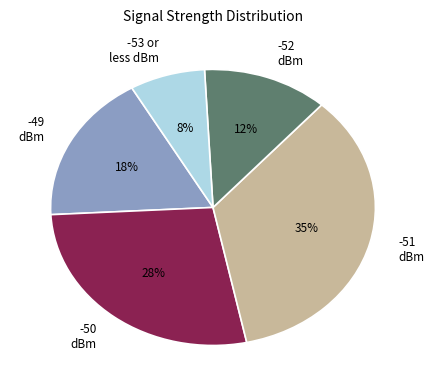

The -52 dBm slice represents 12% of the pie. True or false?

True